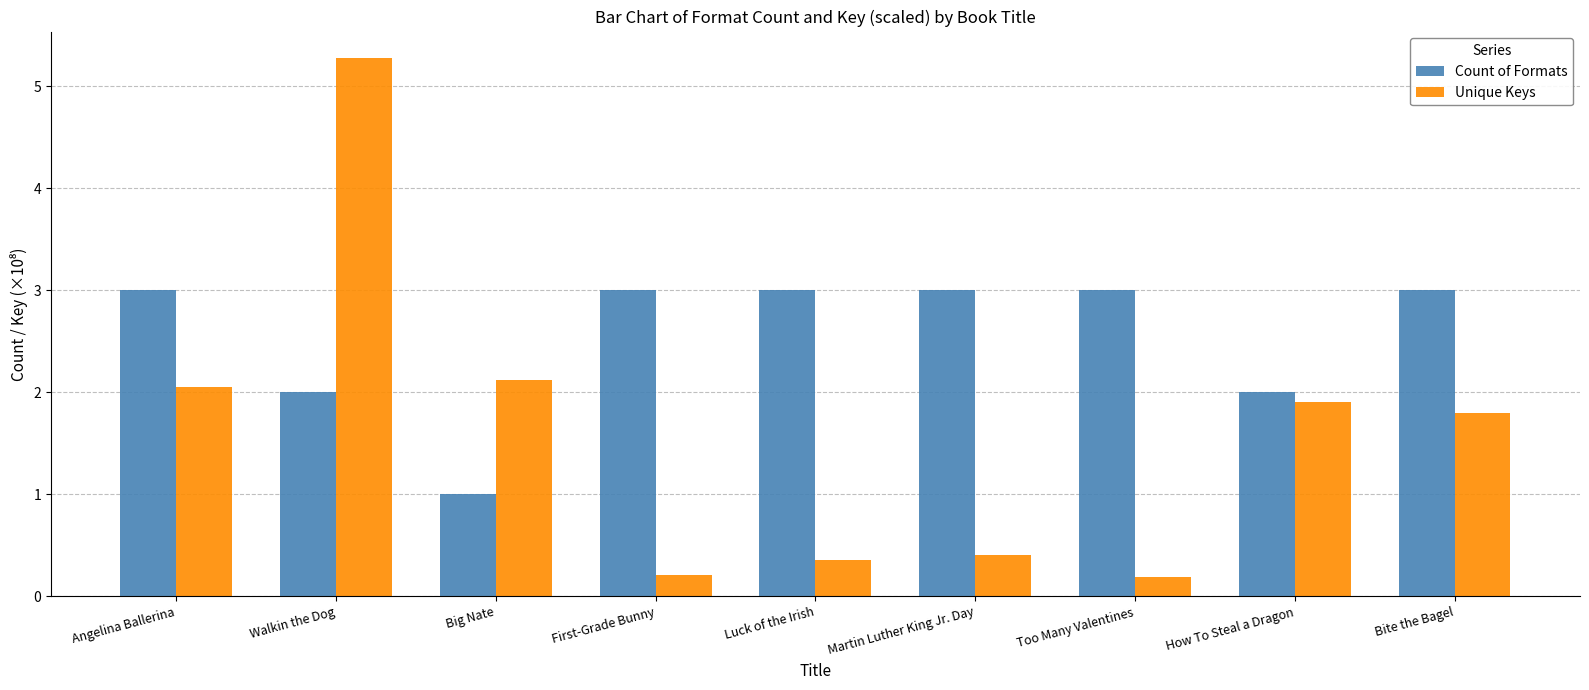

What position from the right is Walkin the Dog?

8